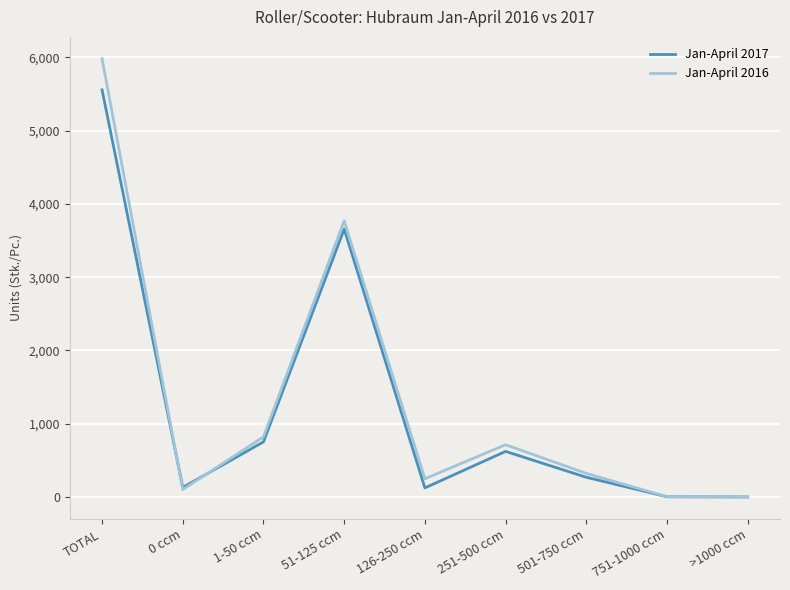

At which label does Jan-April 2016 first exceed 322?

TOTAL